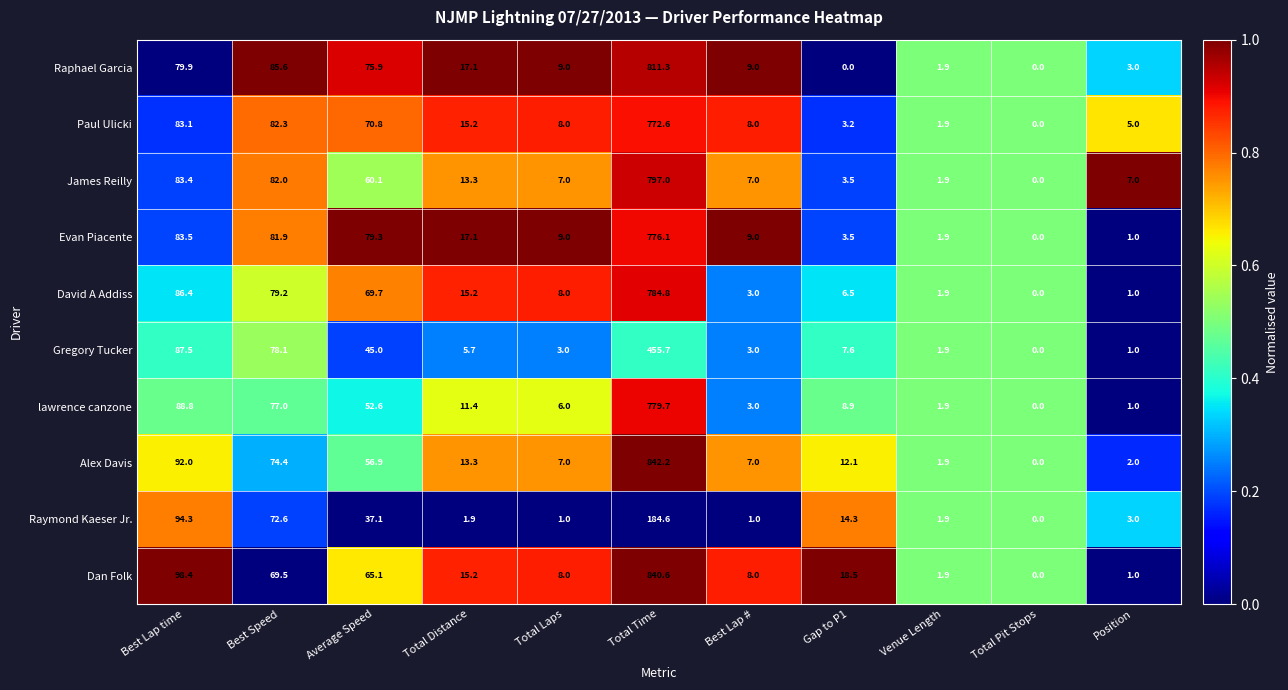

Between Best Lap time and Venue Length, which series saw the biggest shift?

Dan Folk